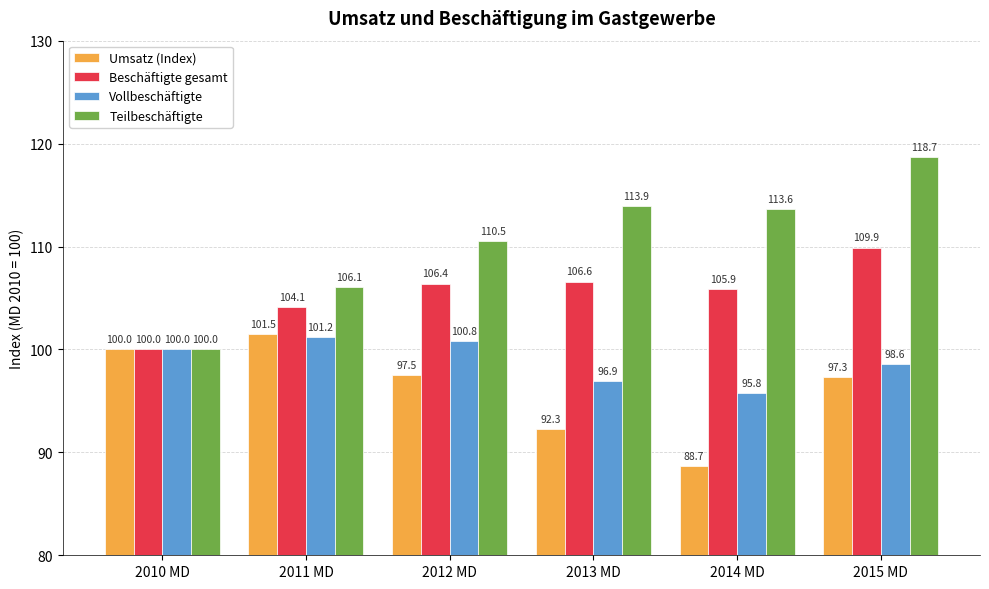

What is the label of the 5th bar from the right?

2011 MD